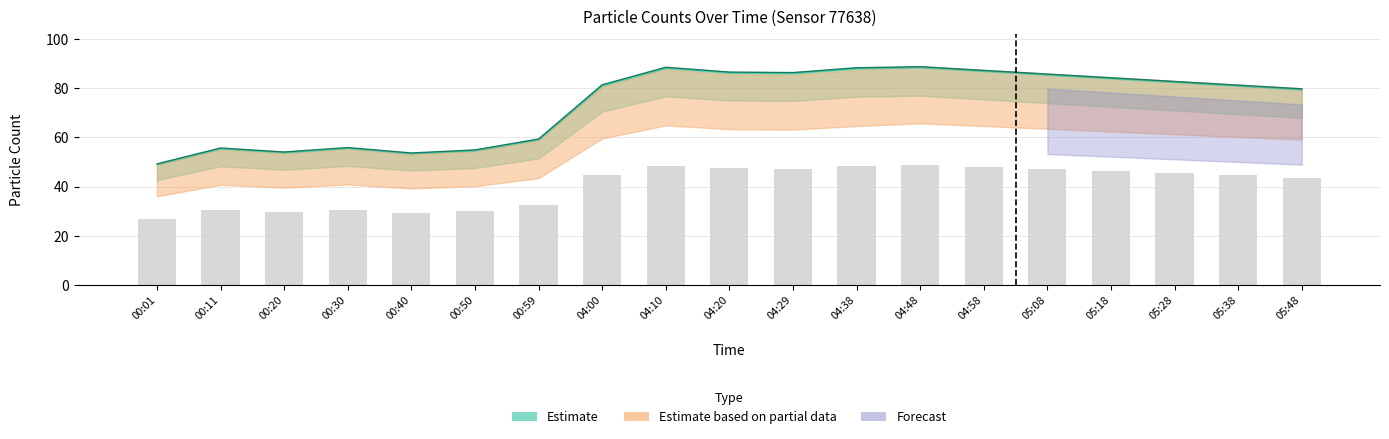

What is the difference between the N1 values at 00:40 and 04:58?

33.5